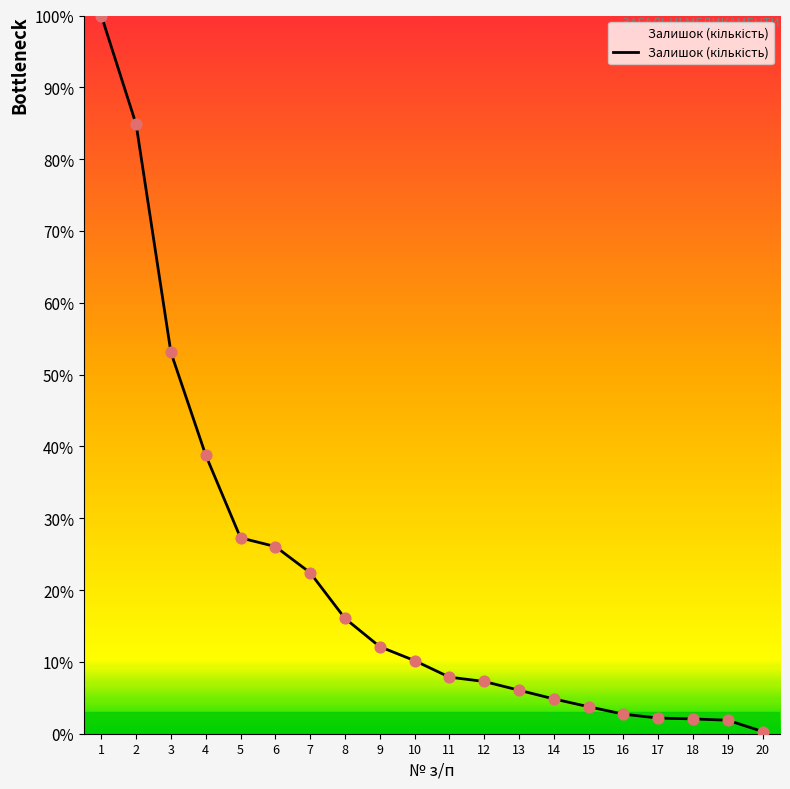

What is the change in value from 5 to 20?

-27.0